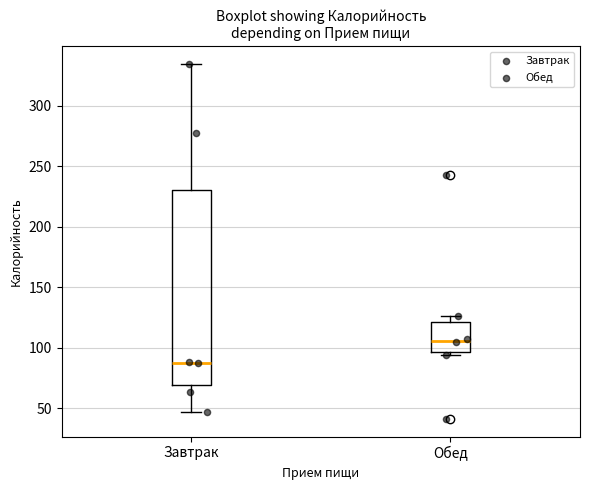

Which box is the tallest, from its lower edge to its upper edge?

Завтрак